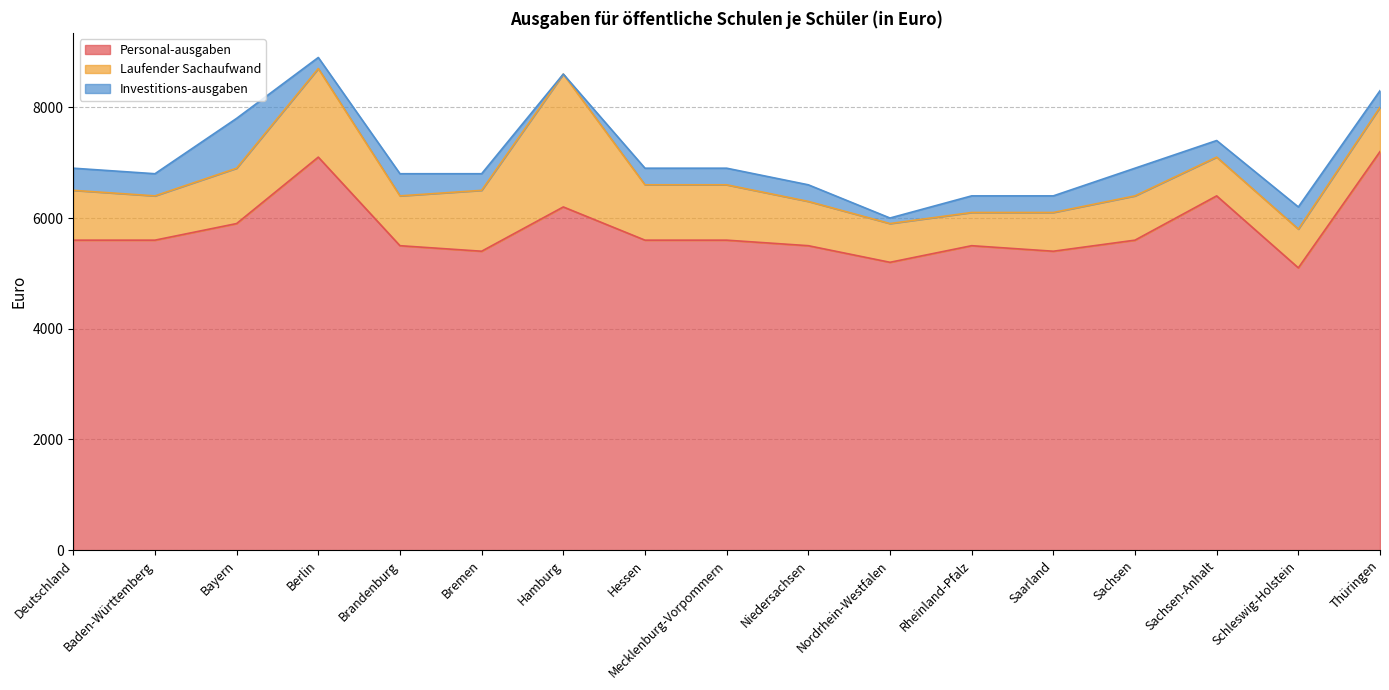

How many values in the Personal-ausgaben series exceed 5600?

5